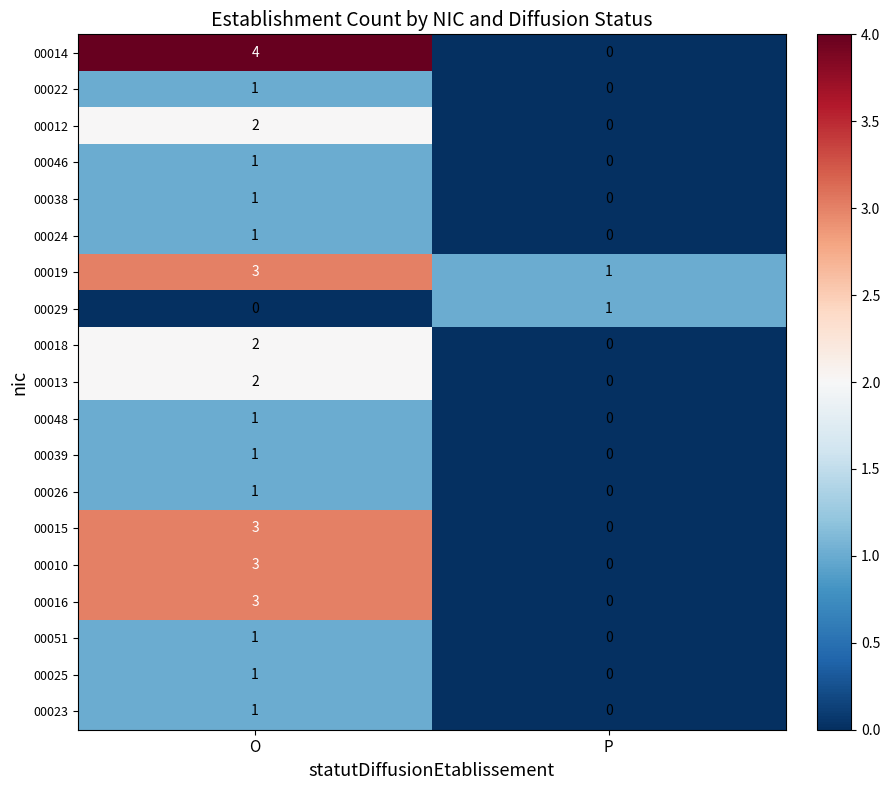

Rank the categories by 00046 value from highest to lowest.

O, P